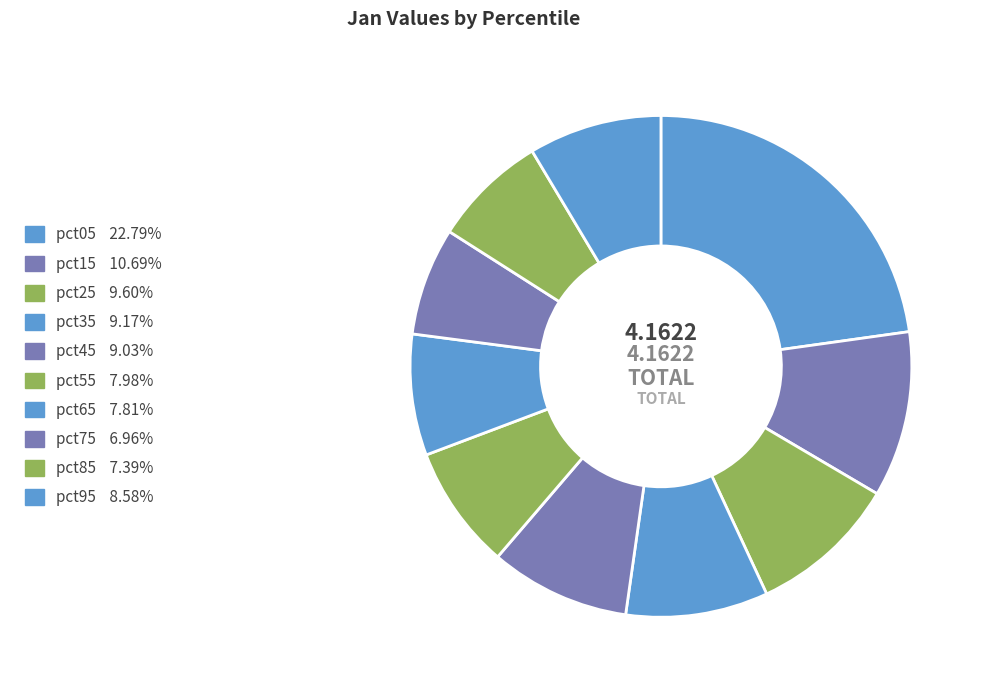

Is there a majority slice in this chart?

No